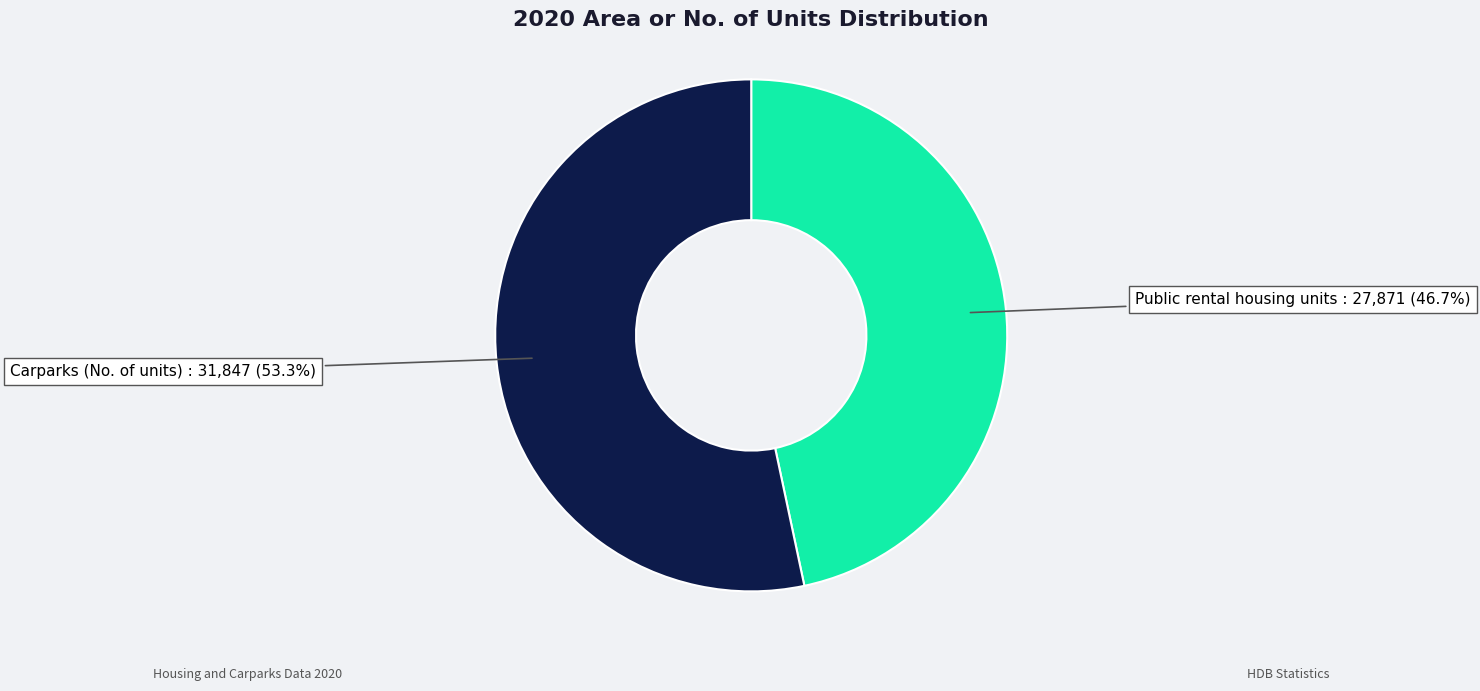

Does any single category account for the majority?

Yes